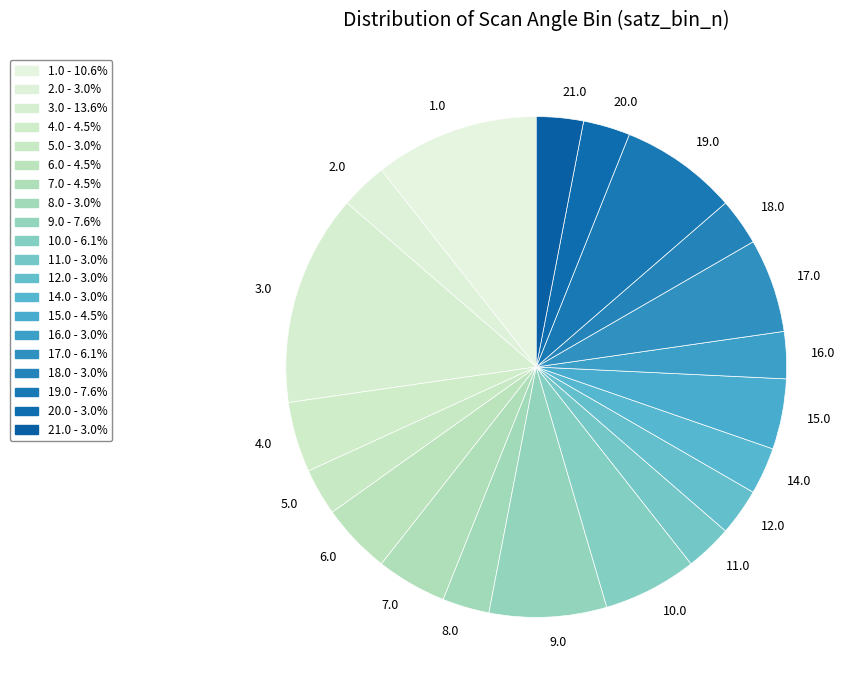

Does 15.0 represent more than half of the total?

No